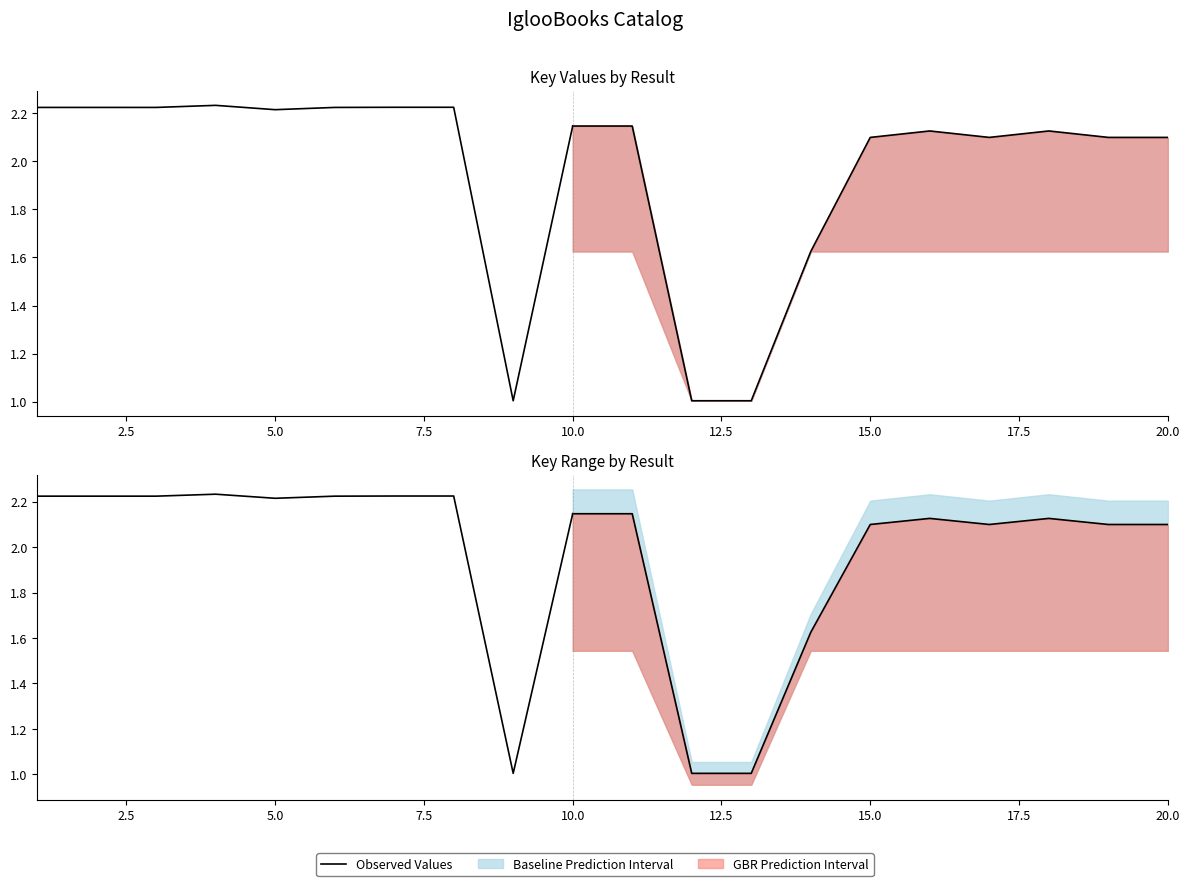

What is the difference between the maximum and minimum values?

1.2